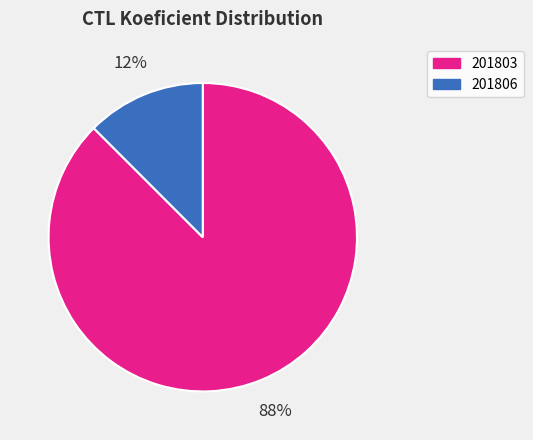

Is it true that 201803 is 88% of the pie?

True